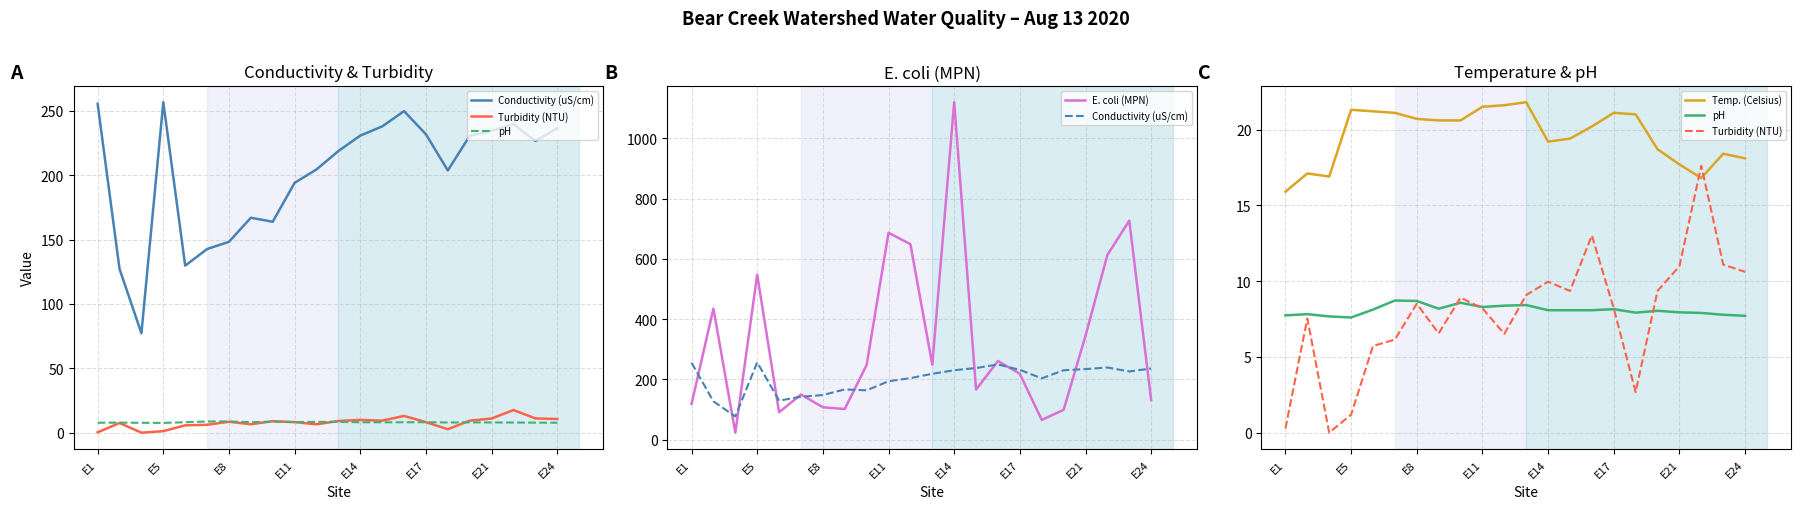

Reading right to left, transcribe all the data shown in this chart.

Conductivity (uS/cm): 236.4	226.5	239.6	234.4	230.5	203.6	231.7	249.7	237.8	230.7	218.7	204.4	194.0	163.8	166.9	148.2	142.6	129.7	256.6	77.2	127.2	255.4
Turbidity (NTU): 10.6	11.1	17.6	11.0	9.3	2.7	8.2	13.0	9.3	10.0	9.1	6.5	8.2	8.9	6.5	8.5	6.1	5.7	1.2	0.0	7.5	0.3
pH: 7.7	7.8	7.9	7.9	8.0	7.9	8.2	8.1	8.1	8.1	8.4	8.4	8.3	8.6	8.2	8.7	8.7	8.1	7.6	7.7	7.8	7.7
E. coli (MPN): 131.3	727.0	613.1	344.8	99.1	65.7	218.7	261.3	166.4	1119.9	248.9	648.8	686.7	248.1	101.9	107.6	150.0	90.9	547.5	23.3	435.2	118.7
Temp. (Celsius): 18.1	18.4	16.8	17.7	18.7	21.0	21.1	20.2	19.4	19.2	21.8	21.6	21.5	20.6	20.6	20.7	21.1	21.2	21.3	16.9	17.1	15.9